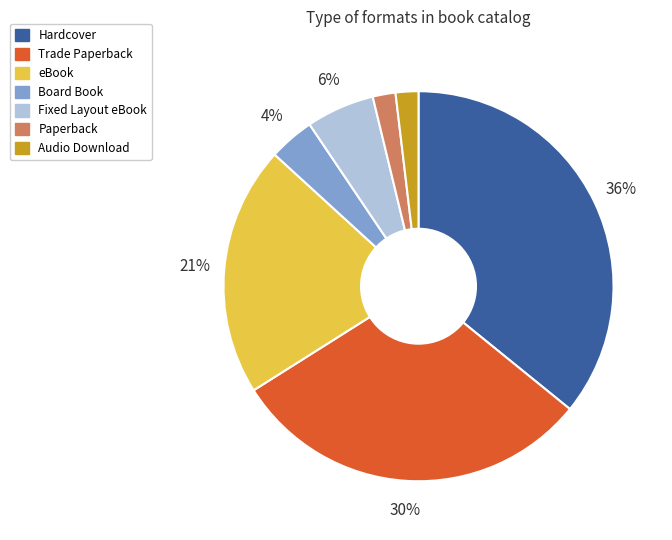

Is Paperback the majority of the pie?

No